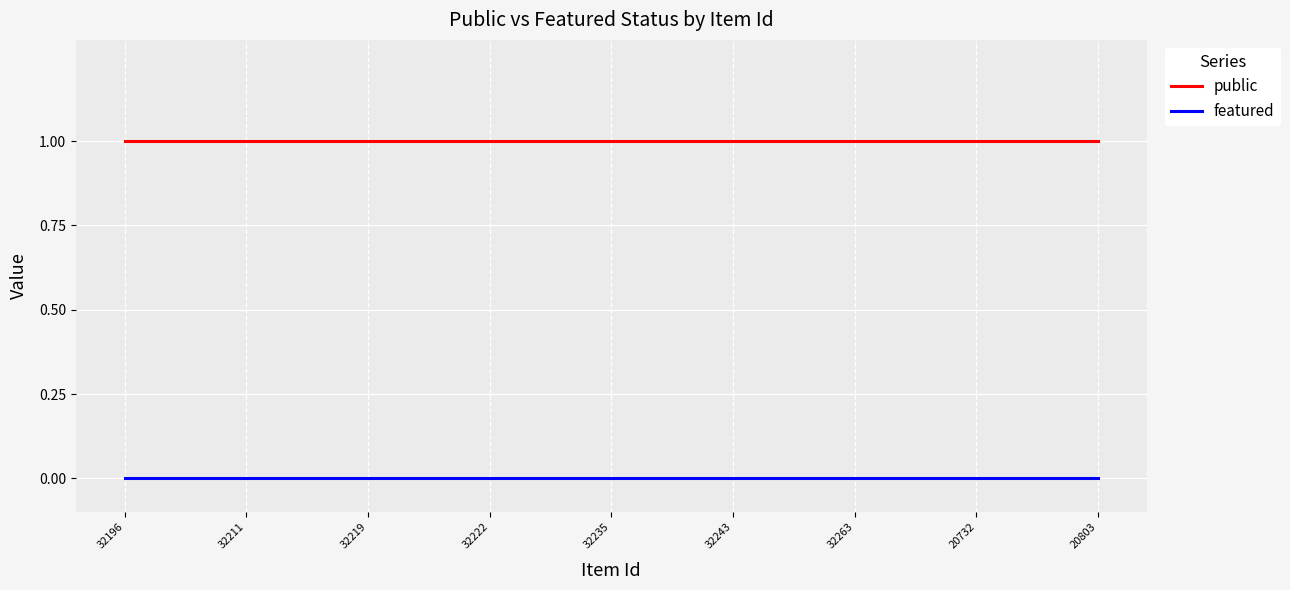

Which series has the largest total across all categories?

public